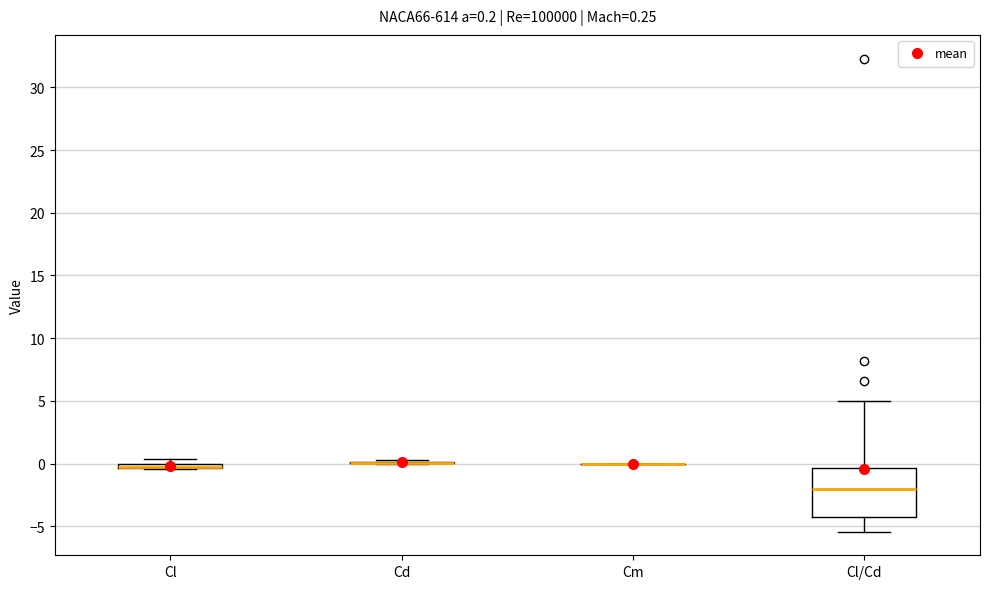

Comparing the boxes themselves (not the whiskers), which one is the tallest?

Cl/Cd